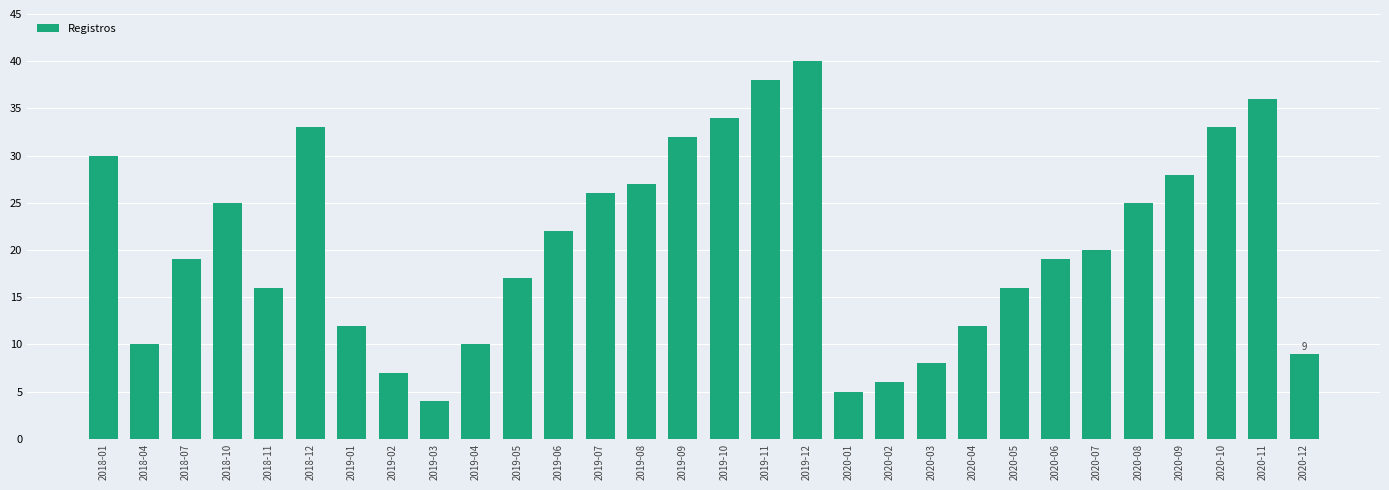

At which label does the data first exceed 20?

2018-01